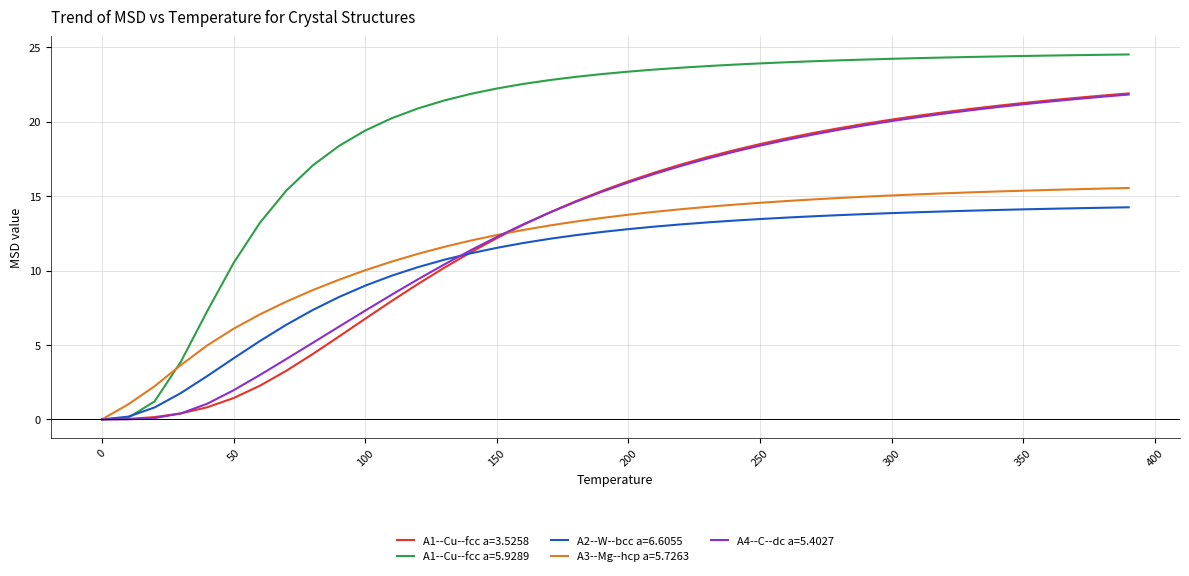

Which series has the widest spread of values?

A1--Cu--fcc a=5.9289